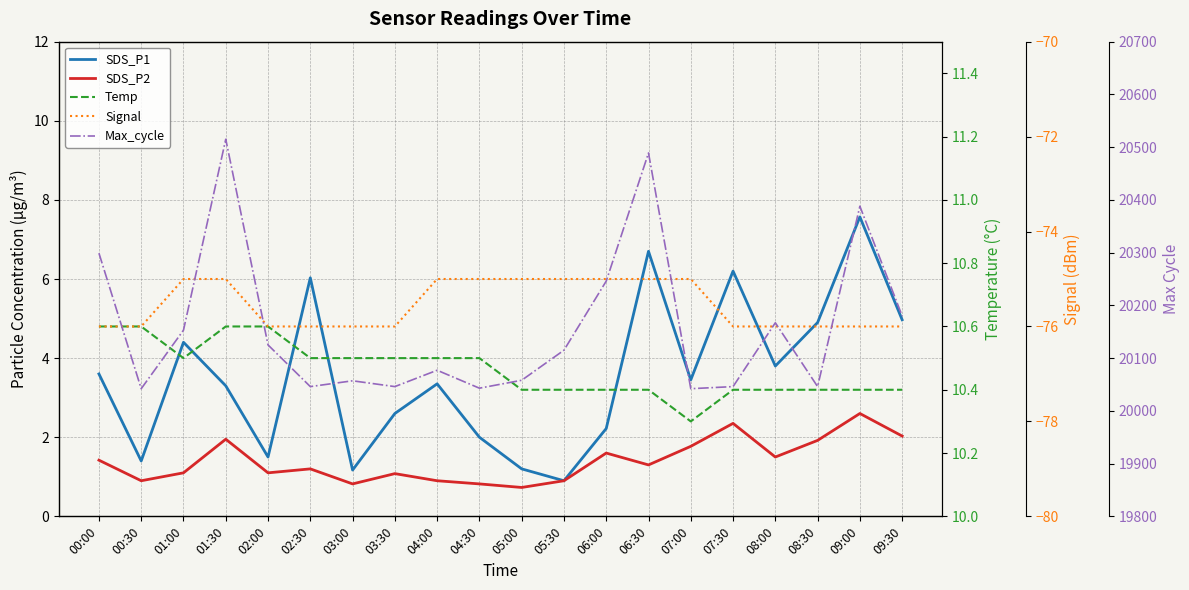

The value of SDS_P1 at 06:00 is 2.2. True or false?

True